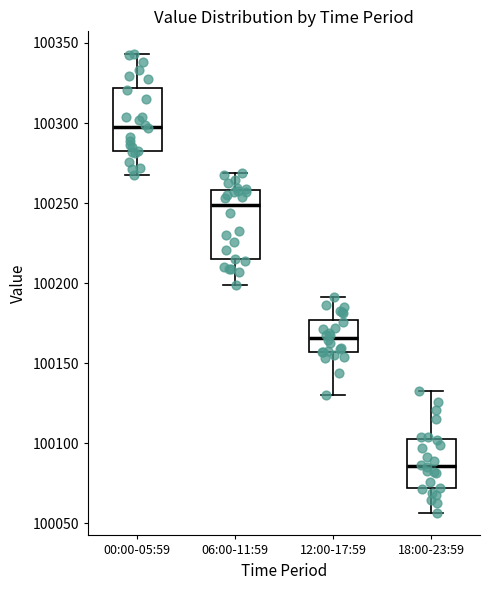

Where is the lower edge of the box for 12:00-17:59 on the y-axis? The values are not printed on the chart, so give them approximately, as read against the axis.

100155